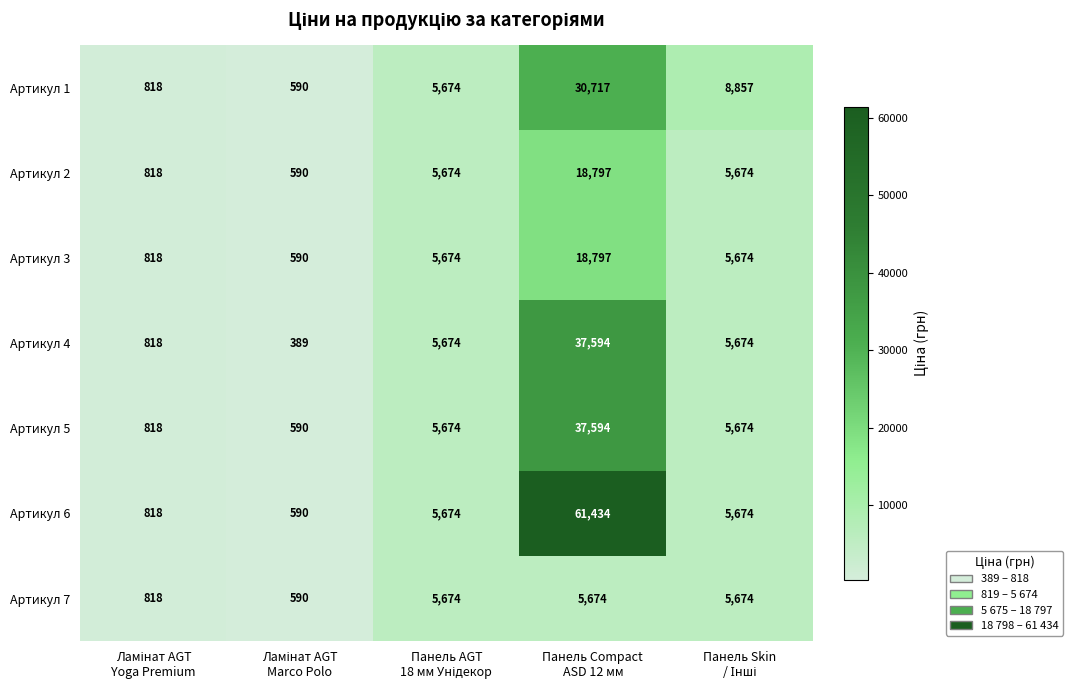

What is the lowest value of the Артикул 1 series?

590